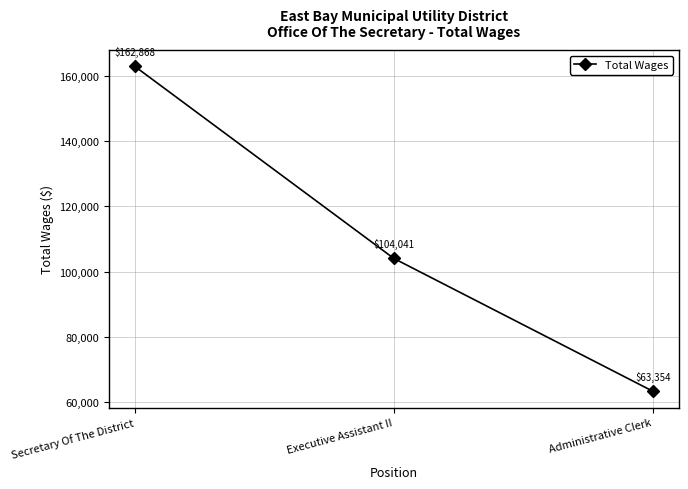

The value at Executive Assistant II is 148589. True or false?

False